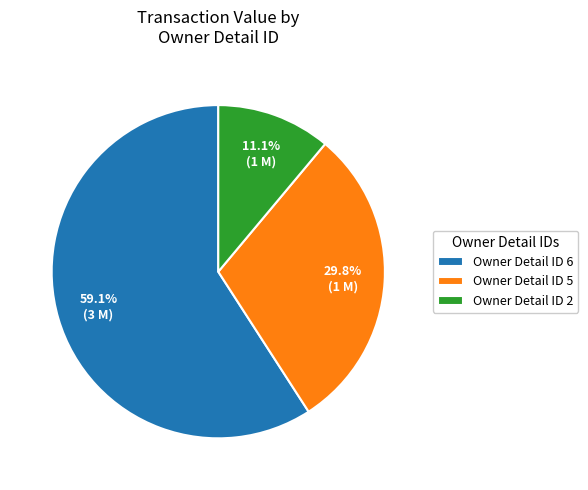

Between Owner Detail ID 5 and Owner Detail ID 2, which is larger?

Owner Detail ID 5